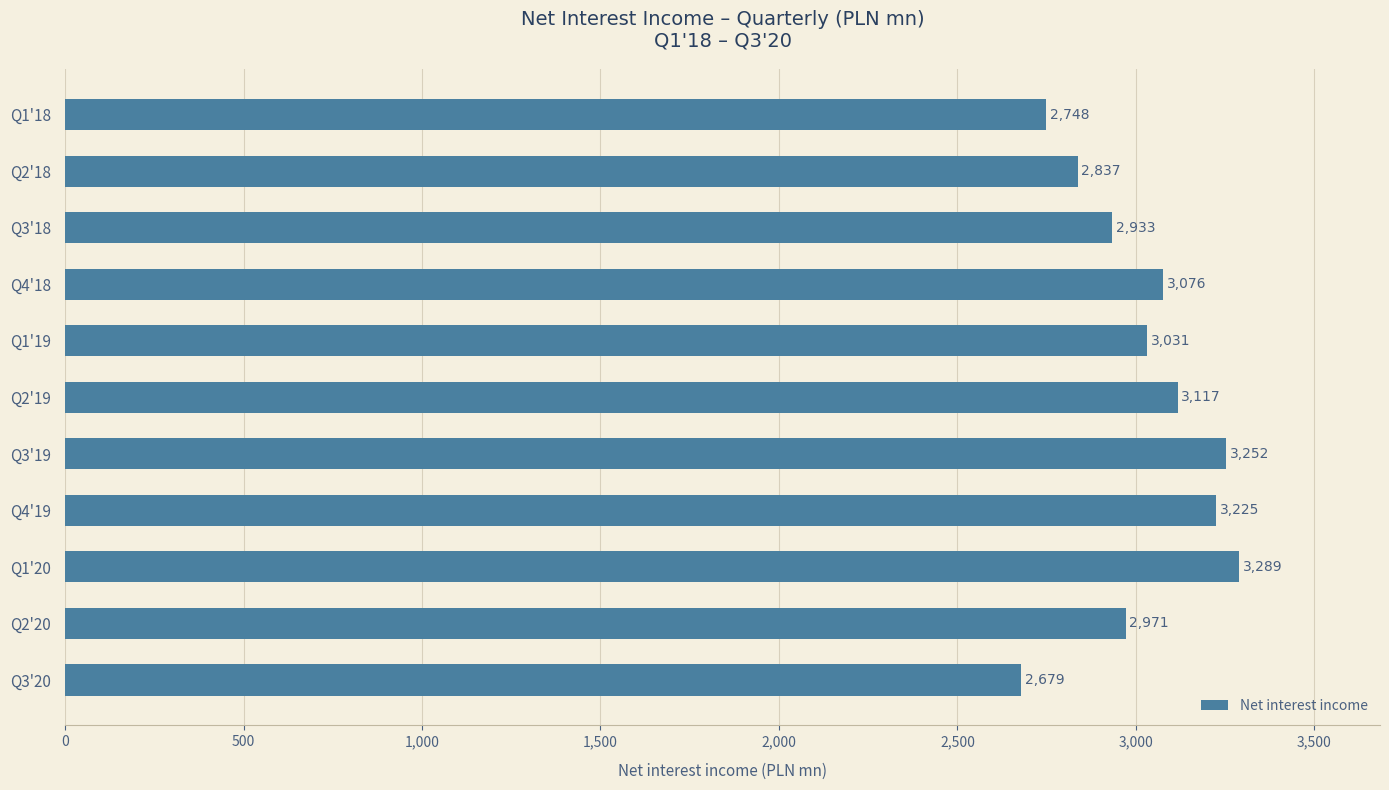

What is the average value?

3014